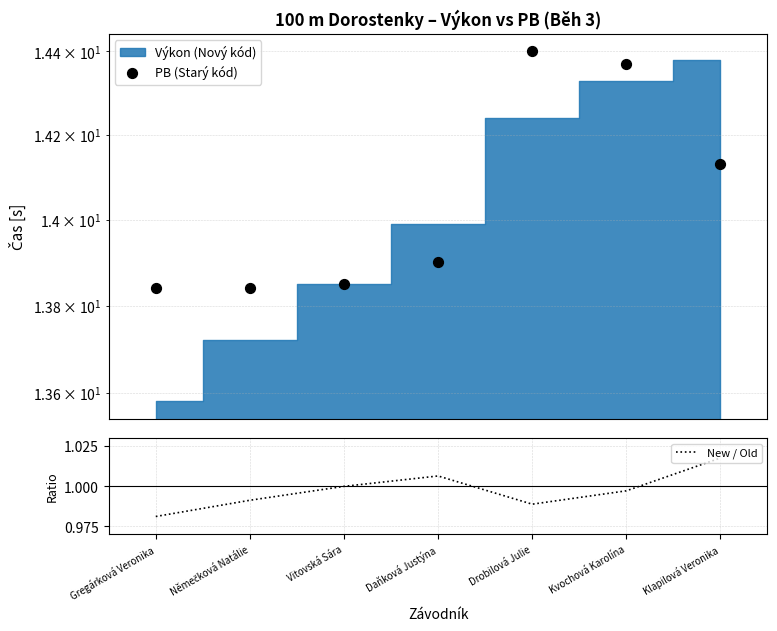

True or false: New / Old has a value of 1.7 at Vitovská Sára.

False